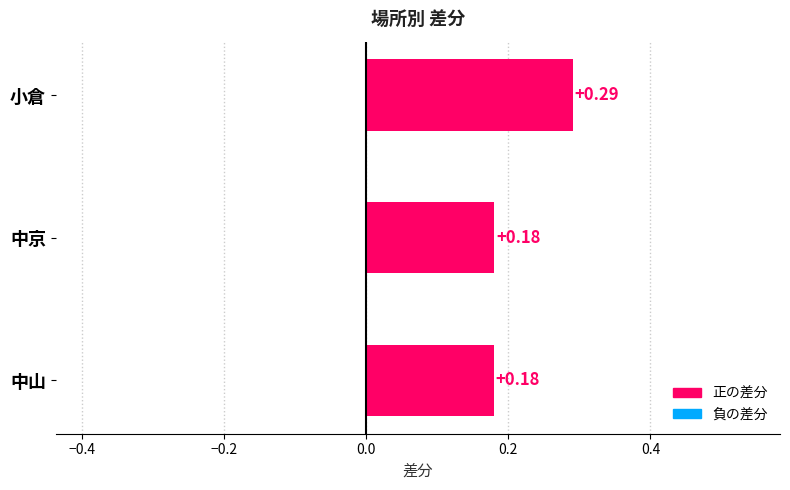

What is the difference between the maximum and minimum values?

0.1